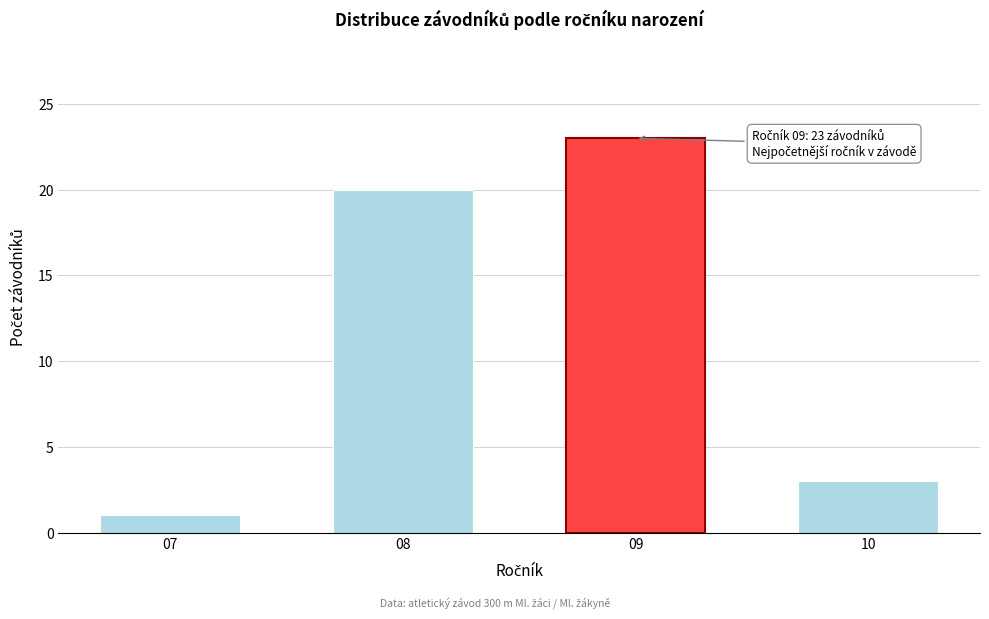

Reading right to left, extract all data points from this chart.

3	23	20	1